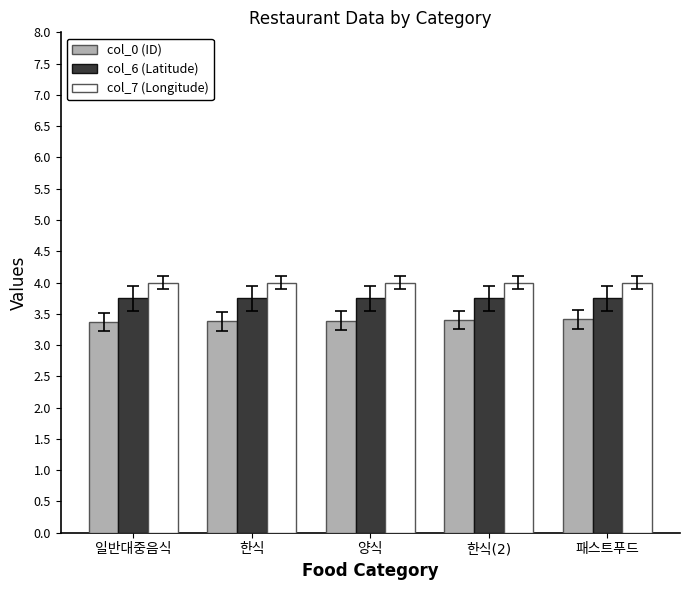

What is the value of the col_0 (ID) bar at the 5th from the left?

3.4